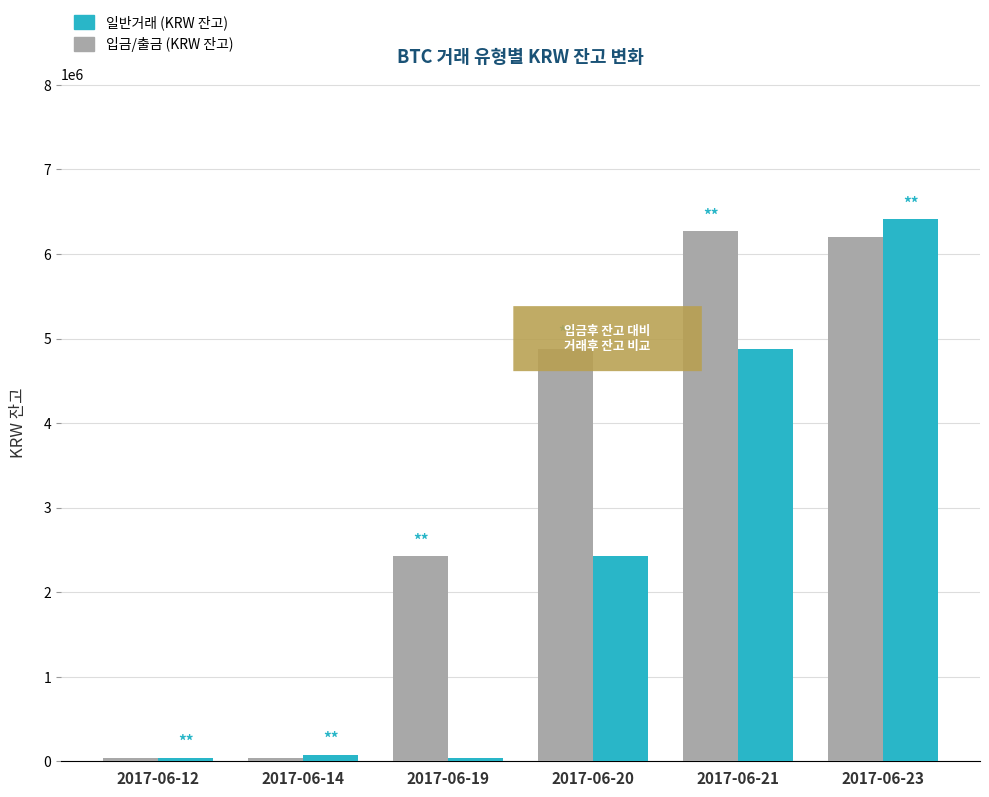

What are all the series names shown in the legend?

일반거래 (KRW 잔고), 입금/출금 (KRW 잔고)